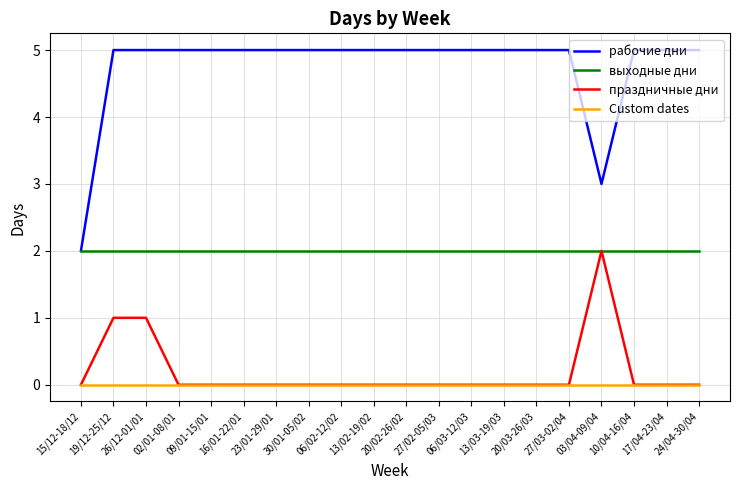

True or false: Custom dates and выходные дни cross at least once.

False